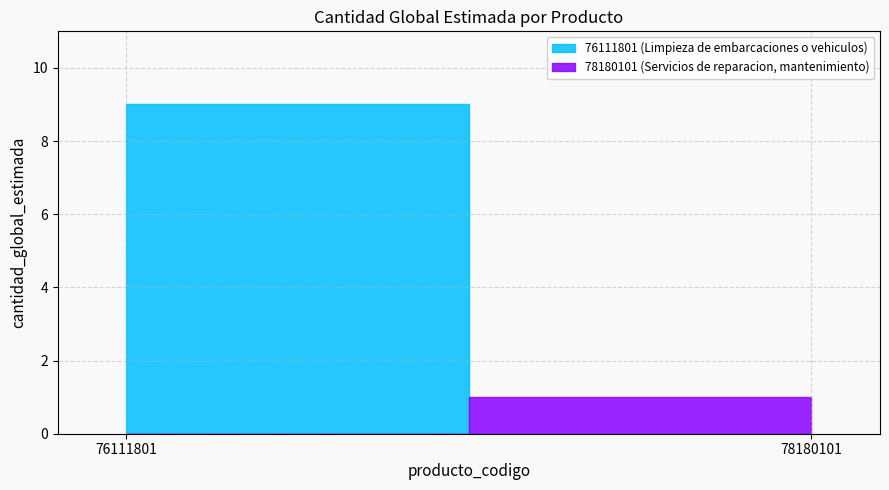

The value at 76111801 is 3. True or false?

False